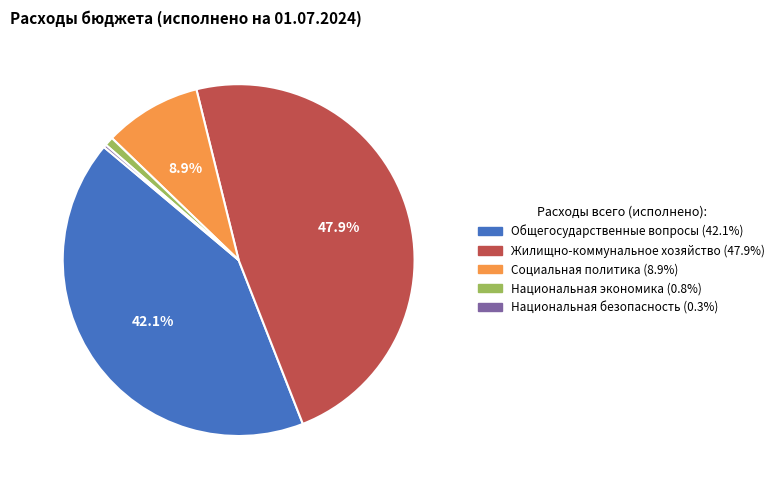

Is there a majority slice in this chart?

No